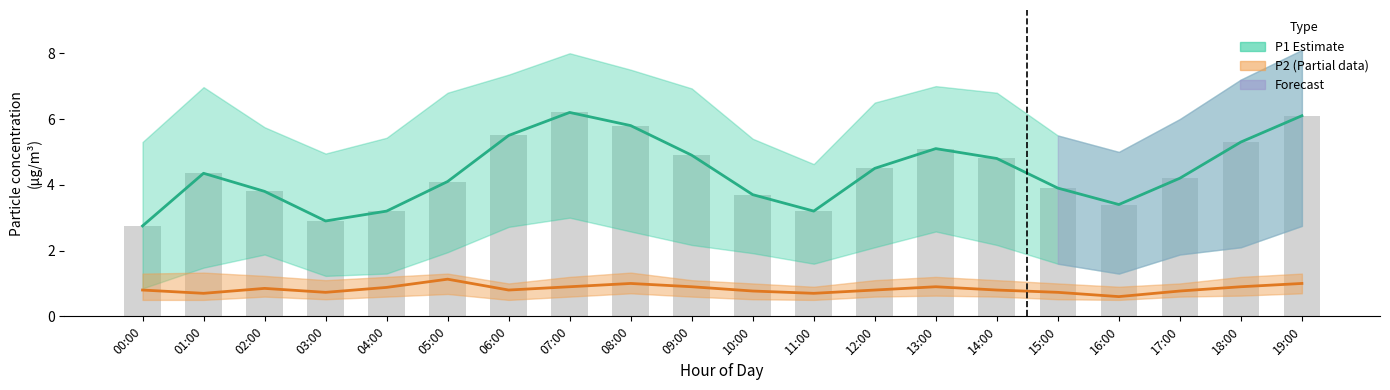

Which has a higher value, 06:00 or 08:00?

08:00